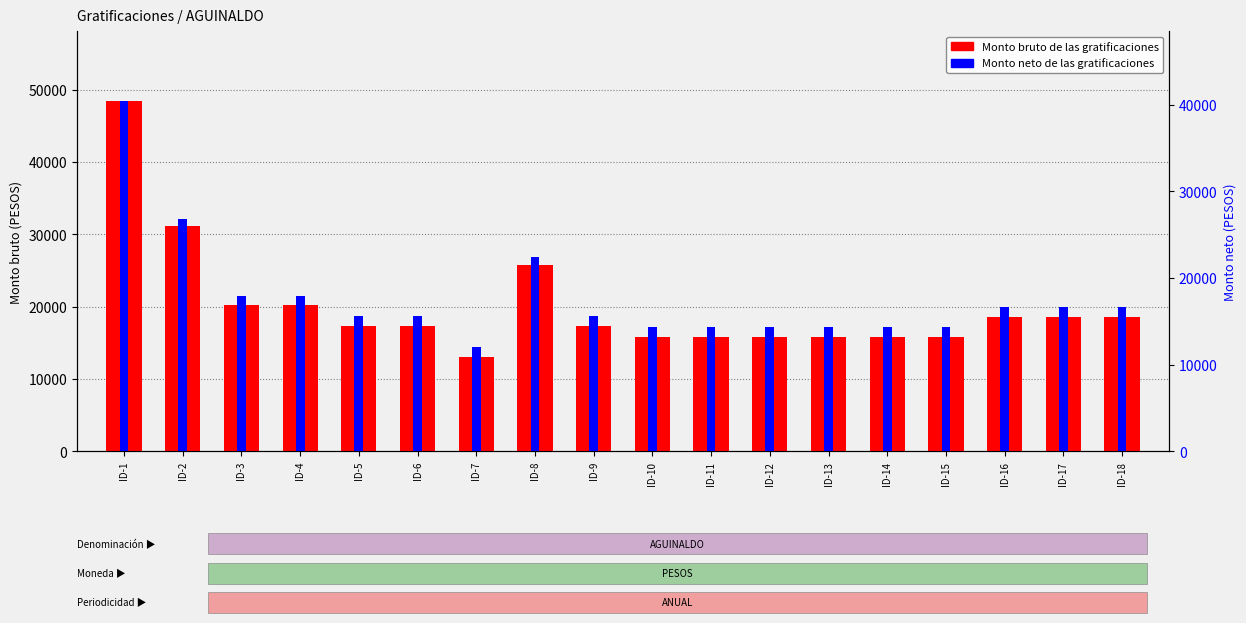

What are all the series names shown in the legend?

Monto bruto, Monto neto